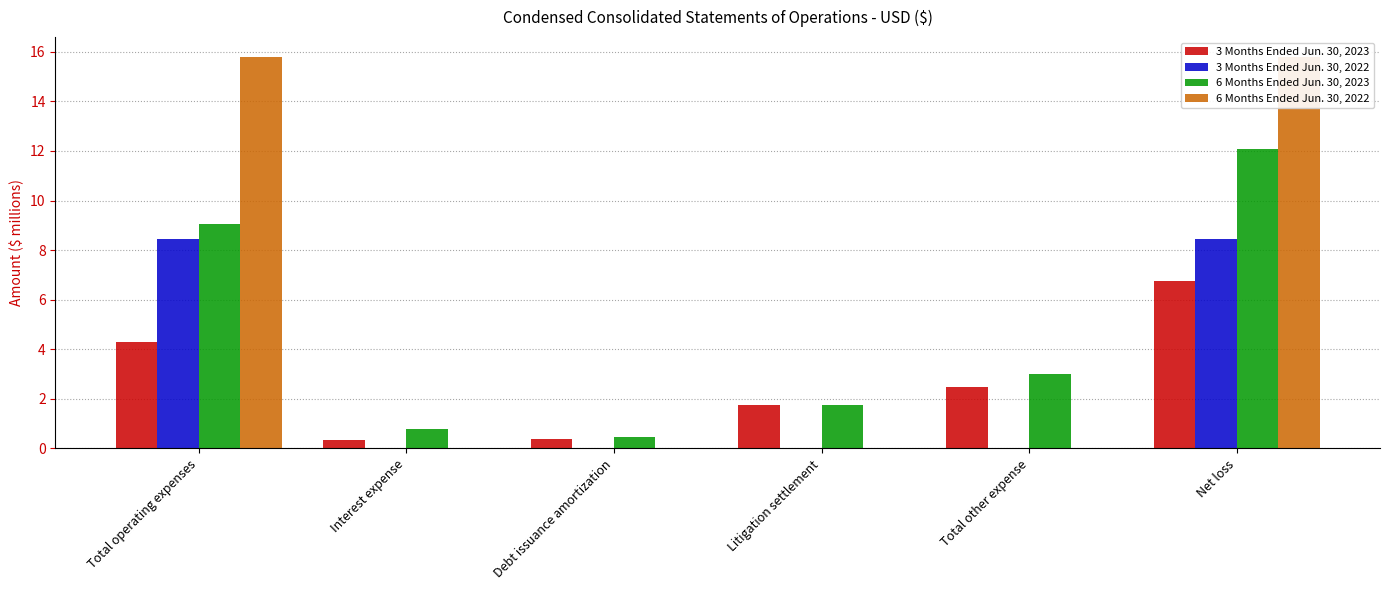

What is the average value of the 3 Months Ended Jun. 30, 2022 series?

2.8